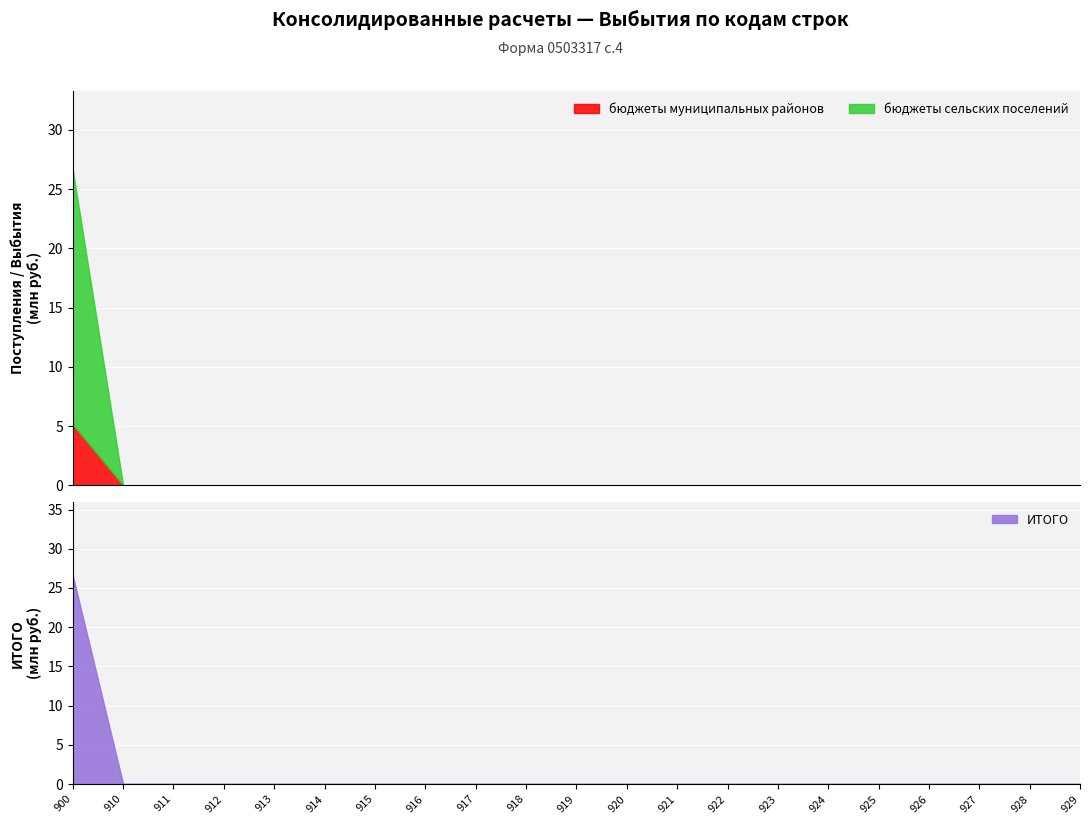

The value of ИТОГО at 910 is 0.0. True or false?

True